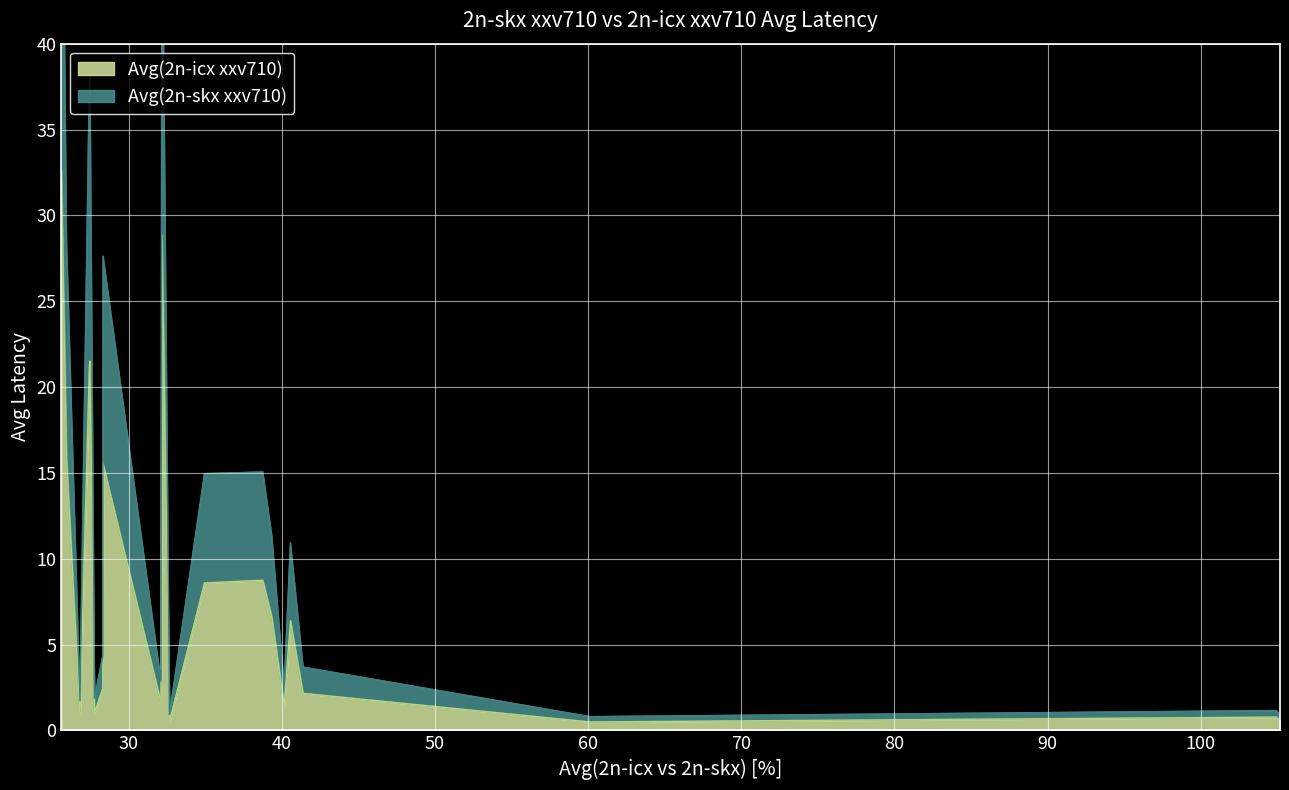

What is the sum of all Avg(2n-skx xxv710) values?

136.5